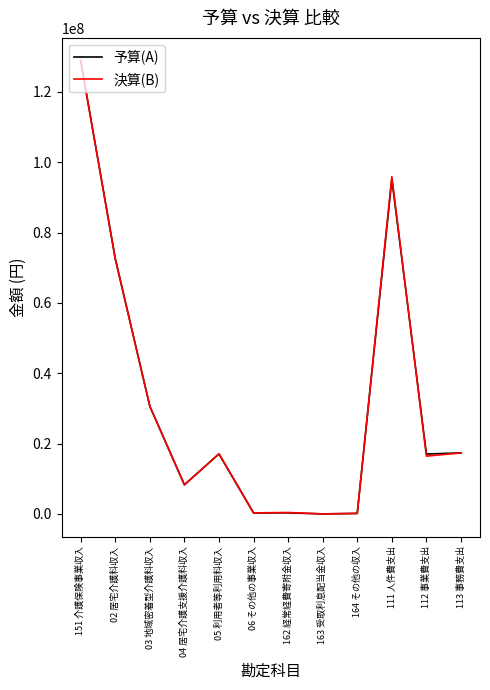

At which category does the chart reach its peak across all series?

151 介護保険事業収入